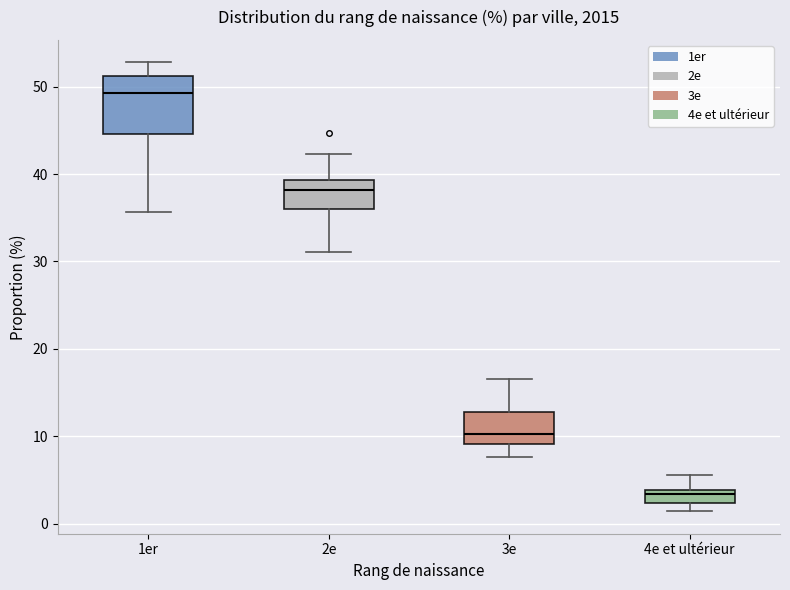

Where does the upper whisker of the box for 3e end on the y-axis? The values are not printed on the chart, so give them approximately, as read against the axis.

17